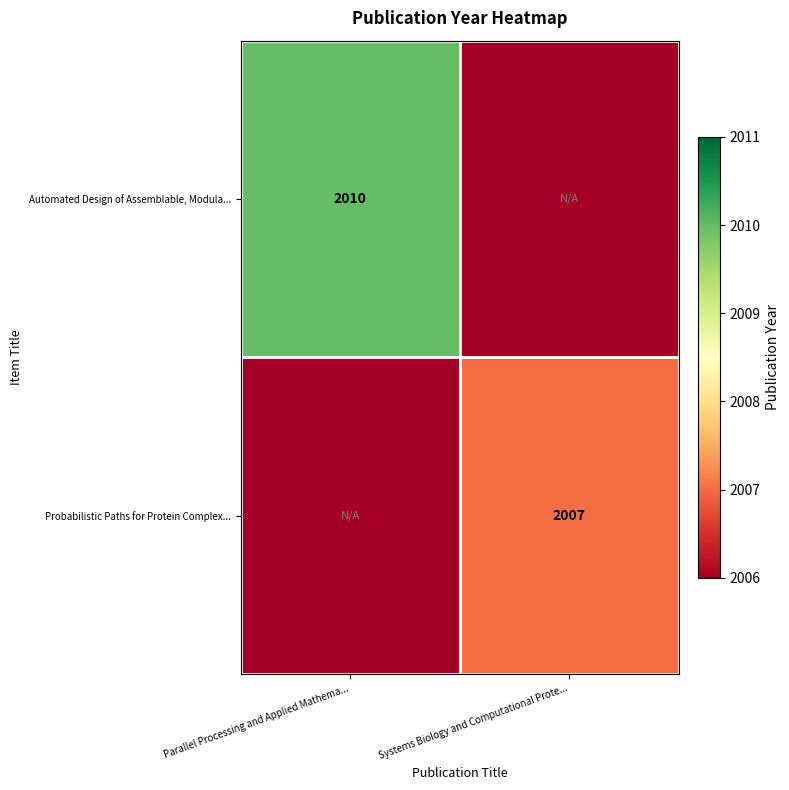

The Probabilistic Paths for Protein Complex... series shows 2005 at Parallel Processing and Applied Mathema.... True or false?

True